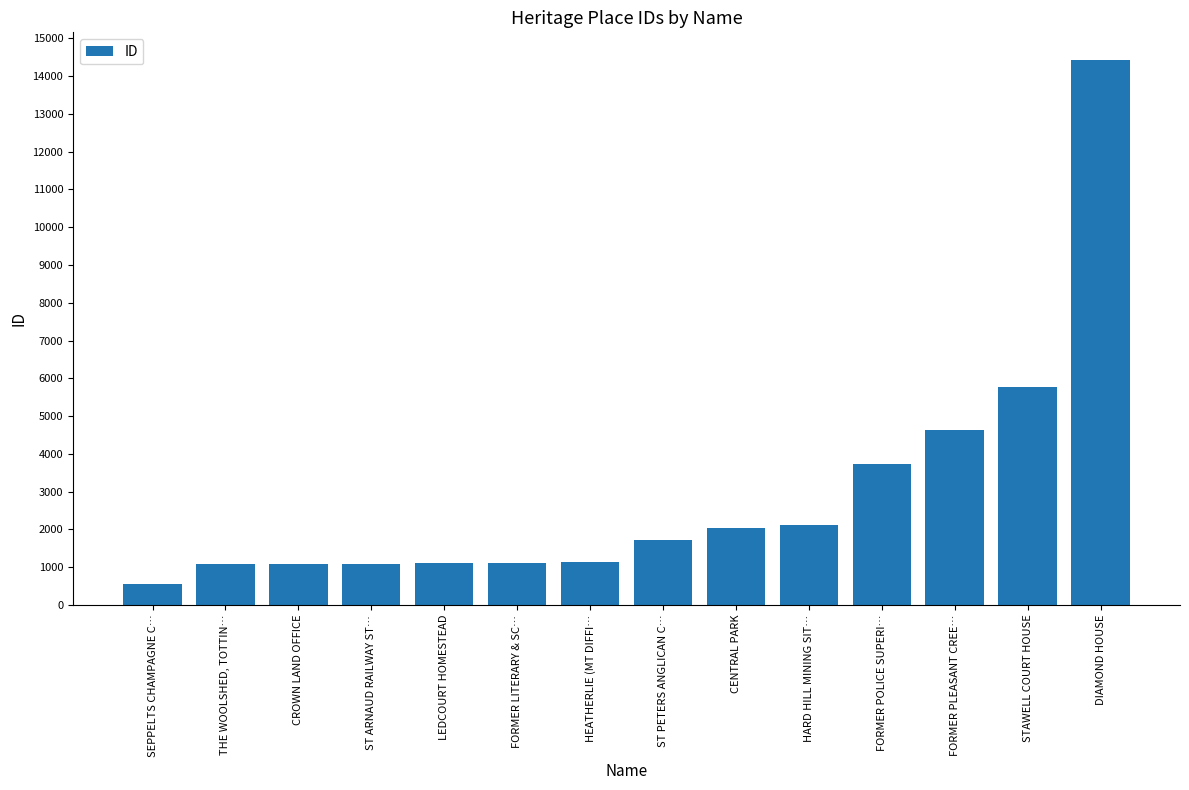

True or false: the data shows 3189 at CENTRAL PARK.

False